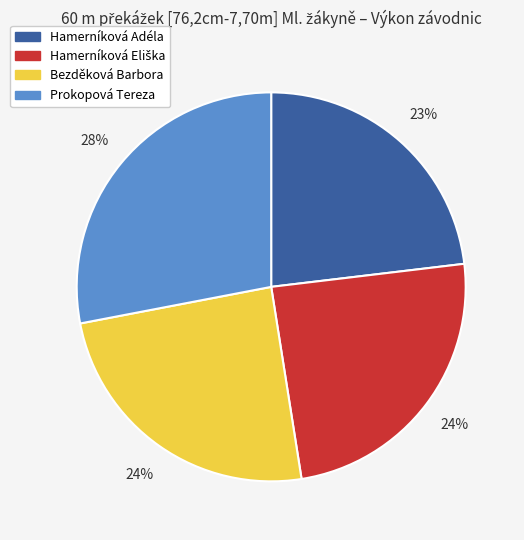

Between Hamerníková Adéla and Bezděková Barbora, which is larger?

Bezděková Barbora